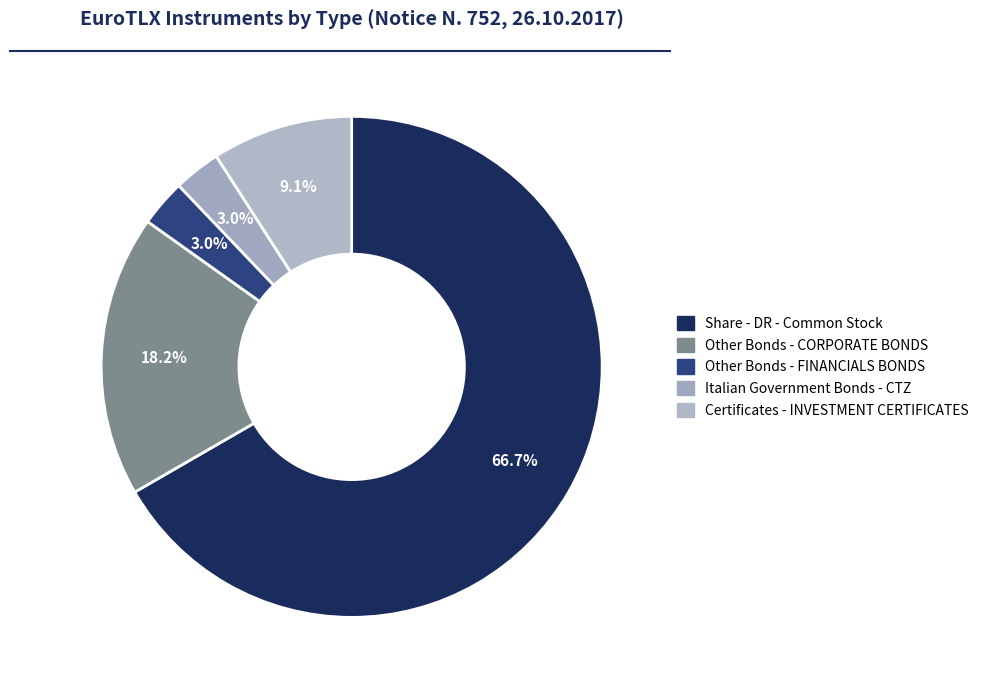

Rank the categories by value from lowest to highest.

Other Bonds - FINANCIALS BONDS, Italian Government Bonds - CTZ, Certificates - INVESTMENT CERTIFICATES, Other Bonds - CORPORATE BONDS, Share - DR - Common Stock